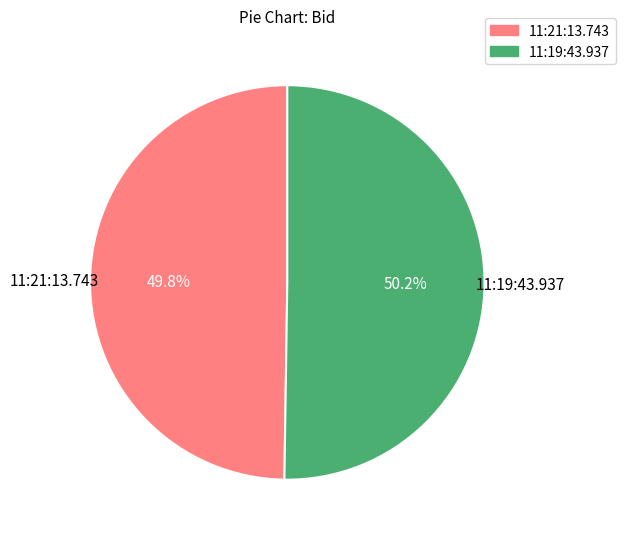

Is there a majority slice in this chart?

Yes